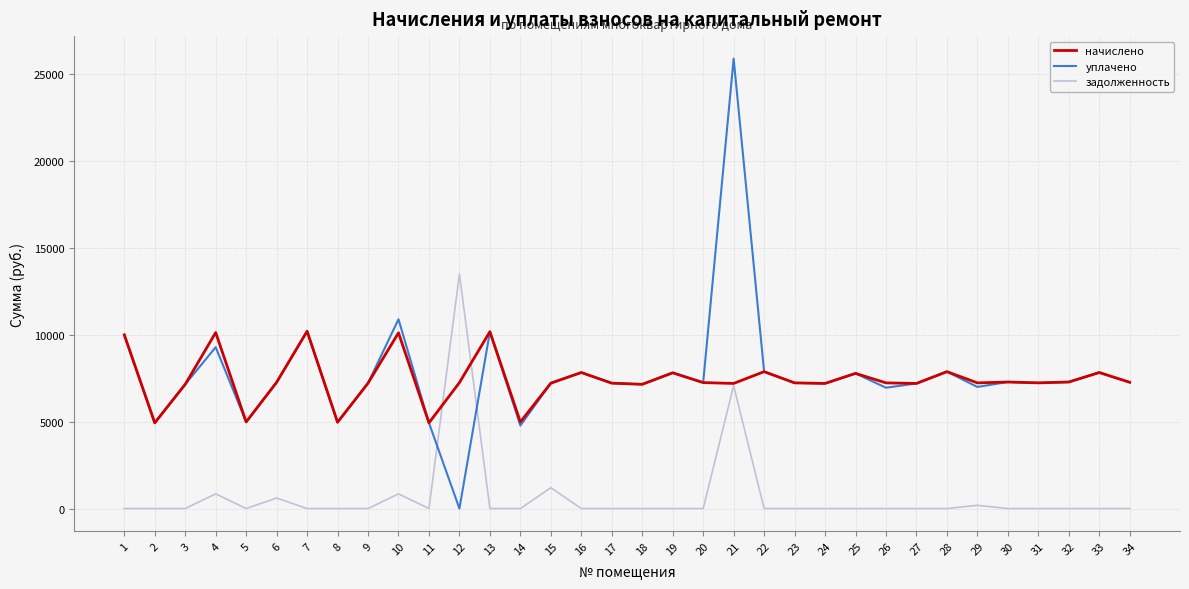

What is the total value across all series at 4?

20269.4